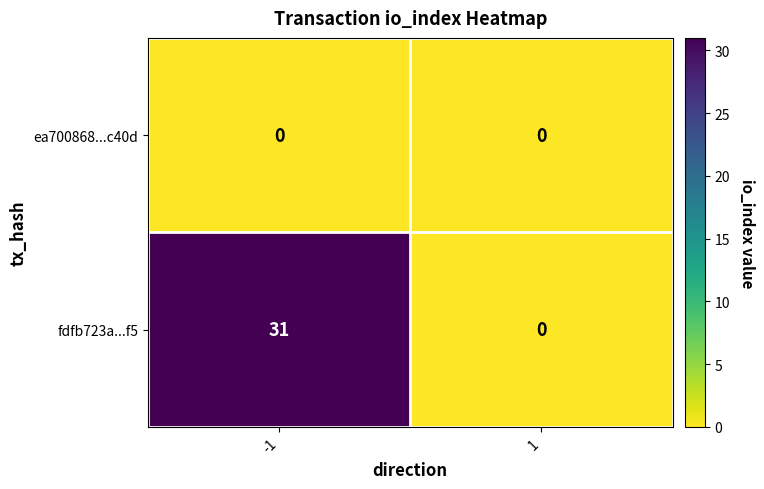

List the series in order of their overall mean, lowest first.

ea700868...c40d, fdfb723a...f5